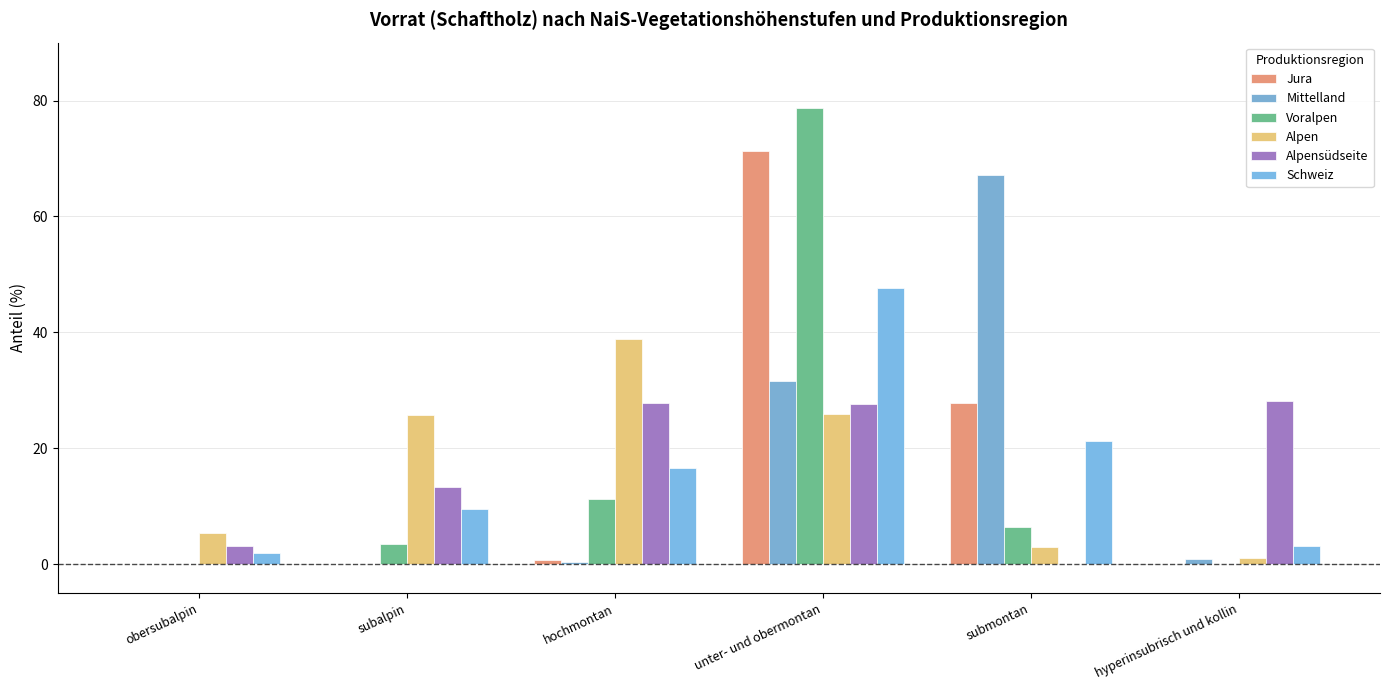

At how many categories does at least one series exceed 16?

5